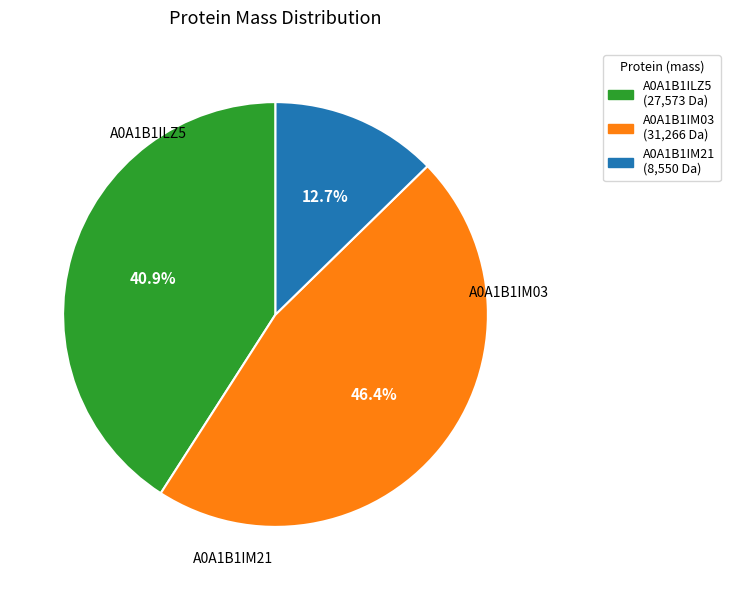

Which slice is the smallest?

A0A1B1IM21